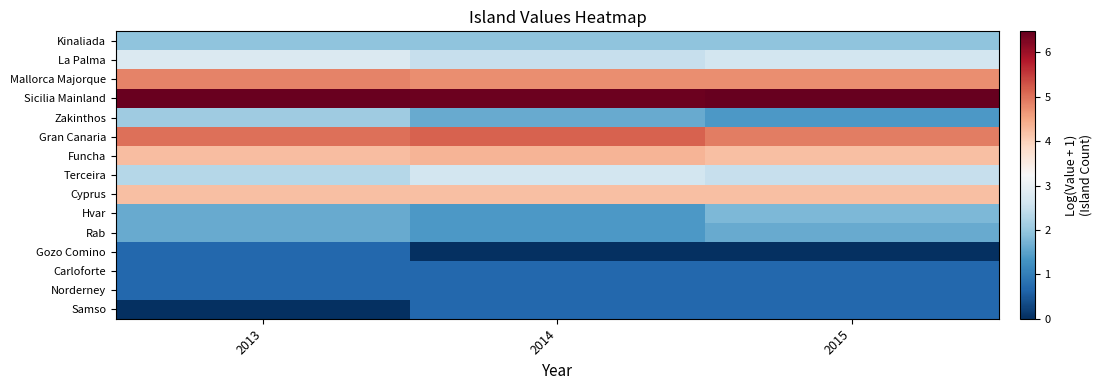

Reading left to right, what are all the values shown in this chart?

Kinaliada: 2013=1.9	2014=1.9	2015=1.9
La Palma: 2013=2.8	2014=2.5	2015=2.6
Mallorca Majorque: 2013=4.8	2014=4.8	2015=4.8
Sicilia Mainland: 2013=6.4	2014=6.4	2015=6.5
Zakinthos: 2013=2.1	2014=1.6	2015=1.4
Gran Canaria: 2013=5.0	2014=5.1	2015=4.9
Funcha: 2013=4.2	2014=4.3	2015=4.2
Terceira: 2013=2.3	2014=2.6	2015=2.5
Cyprus: 2013=4.2	2014=4.2	2015=4.2
Hvar: 2013=1.6	2014=1.4	2015=1.8
Rab: 2013=1.6	2014=1.4	2015=1.6
Gozo Comino: 2013=0.7	2014=0.0	2015=0.0
Carloforte: 2013=0.7	2014=0.7	2015=0.7
Norderney: 2013=0.7	2014=0.7	2015=0.7
Samso: 2013=0.0	2014=0.7	2015=0.7